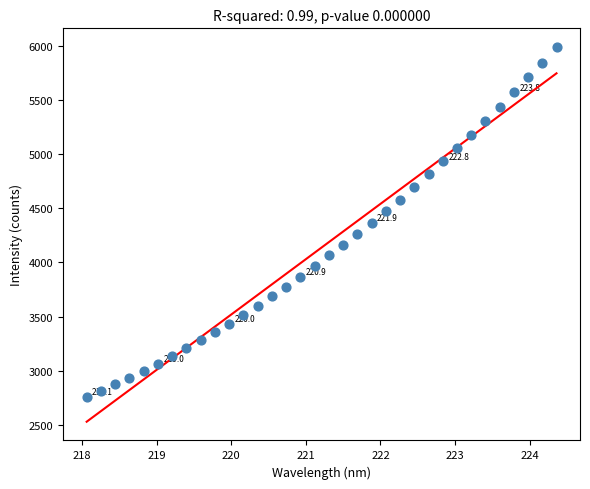

What is the range of Y values (max minus min)?

3230.8